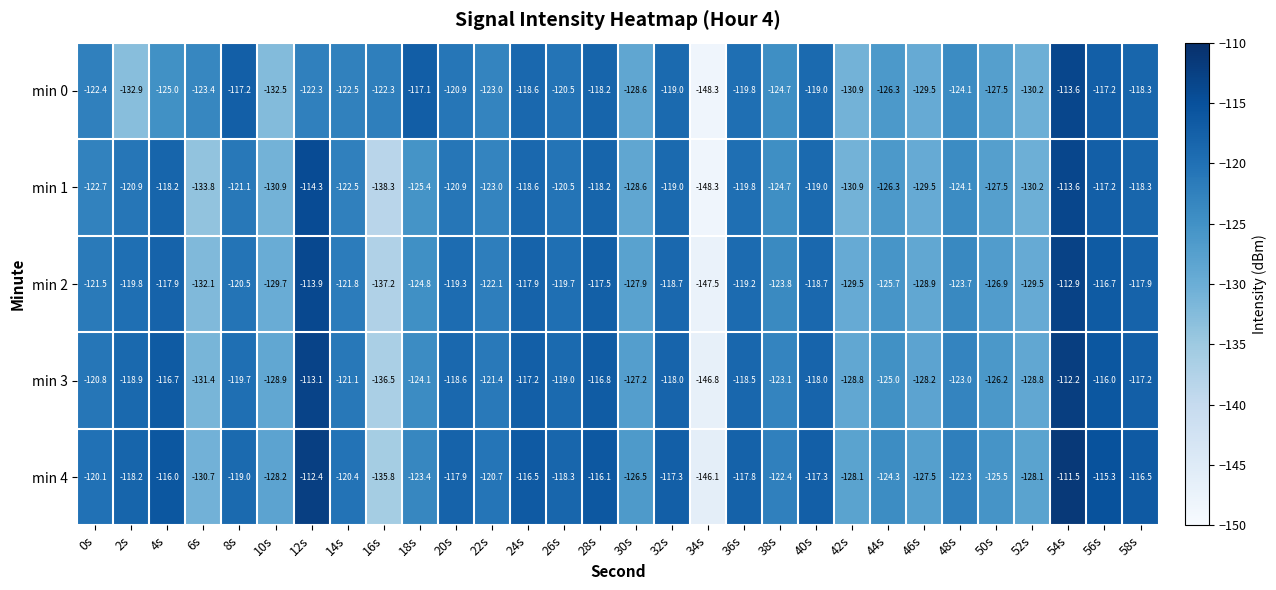

At which category does the chart reach its peak across all series?

54s